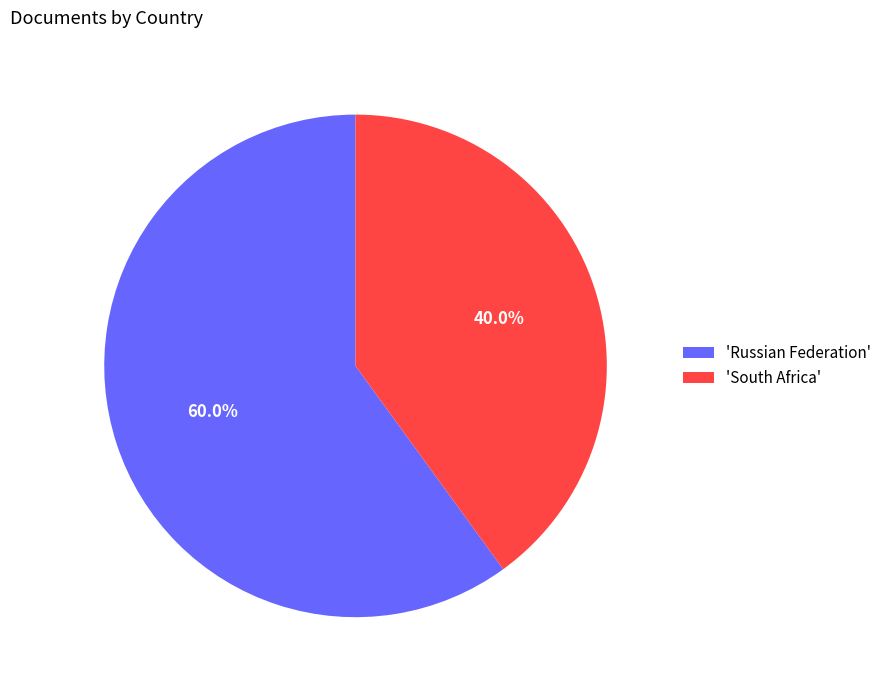

Between 'Russian Federation' and 'South Africa', which is larger?

'Russian Federation'